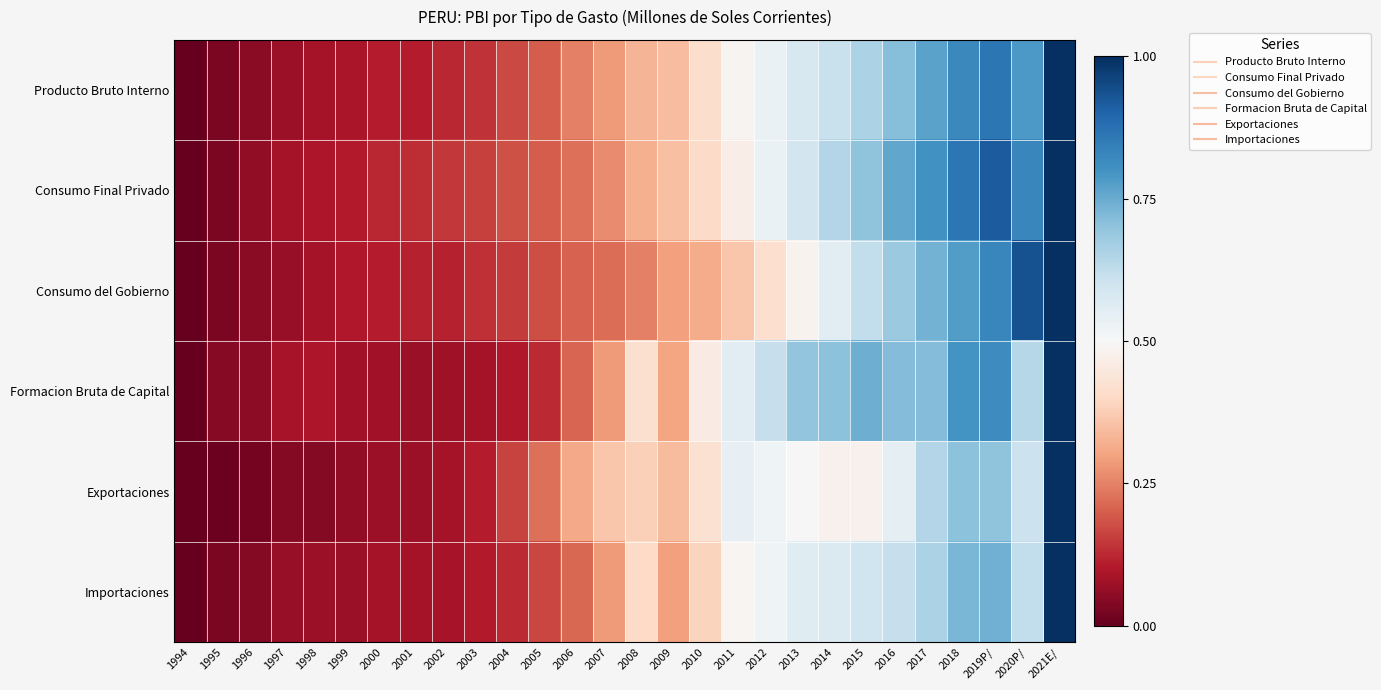

Rank the series at 2015 from highest to lowest value.

Formacion Bruta de Capital, Consumo Final Privado, Producto Bruto Interno, Consumo del Gobierno, Importaciones, Exportaciones